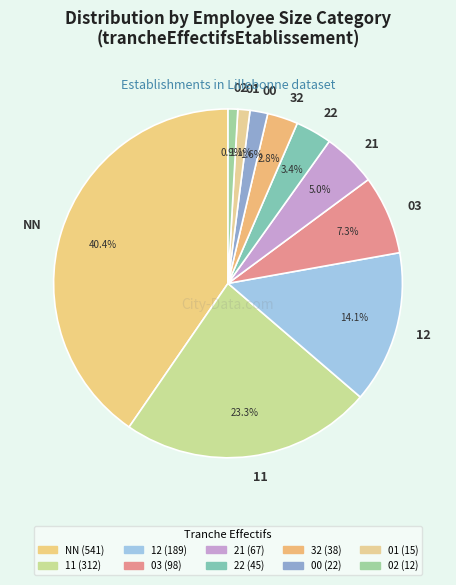

To the nearest percent, what is the difference between the largest and smallest slice percentages?

40%